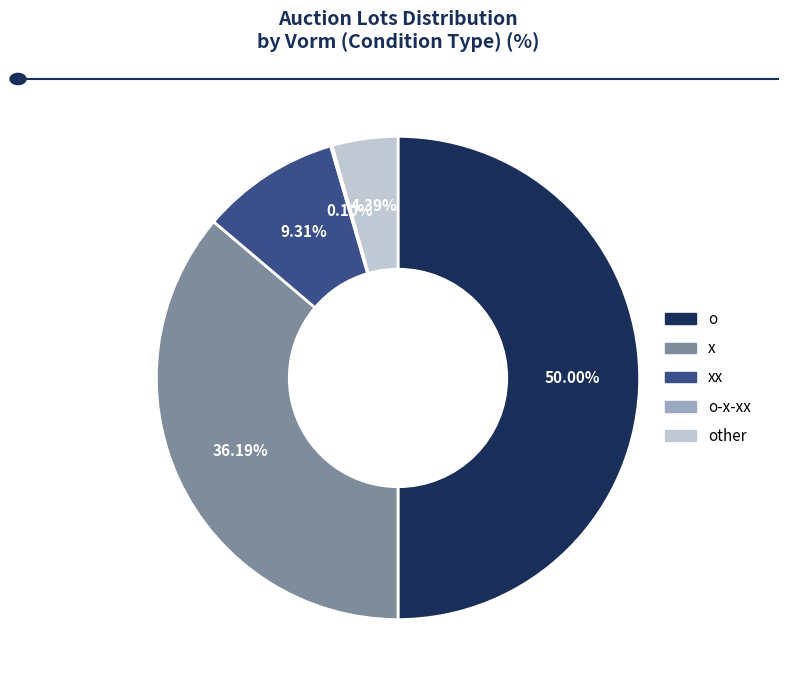

What is the largest slice in the pie chart?

o